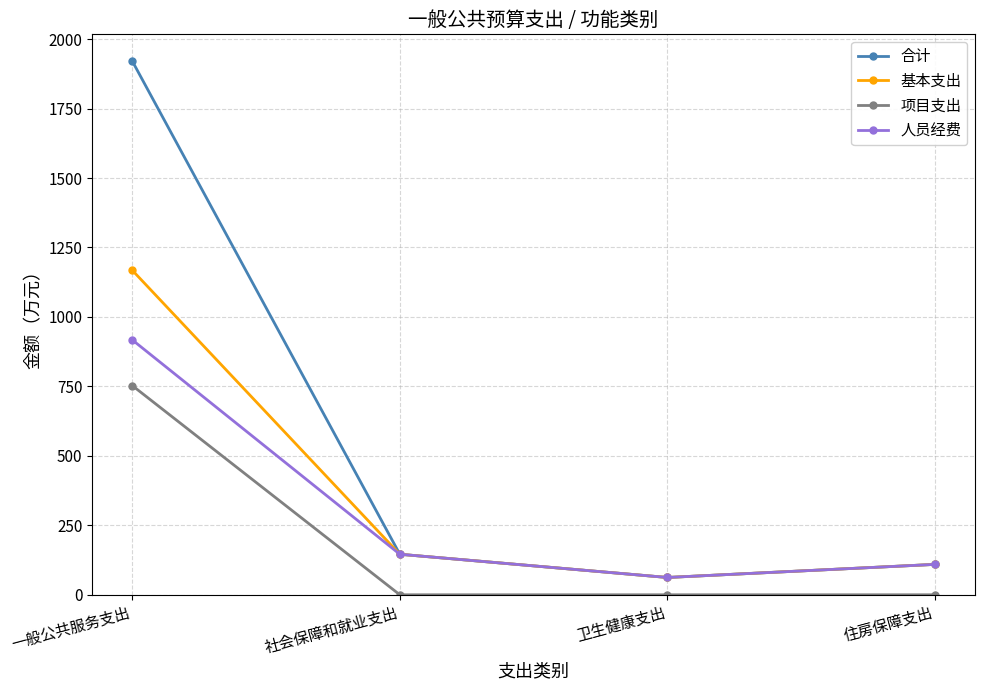

What position from the right is 卫生健康支出?

2